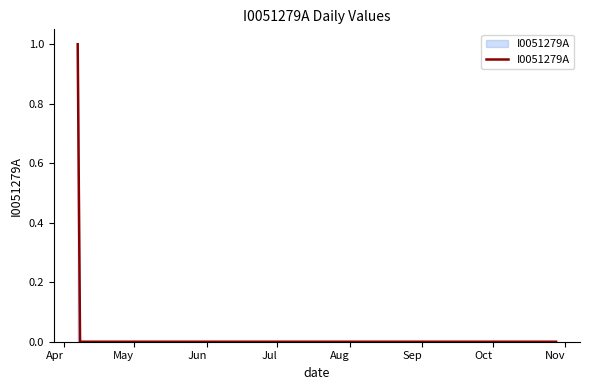

List the labels in order of value, largest first.

2023-04-07, 2023-04-14, 2023-04-21, 2023-04-28, 2023-05-05, 2023-05-12, 2023-05-19, 2023-05-26, 2023-06-02, 2023-06-09, 2023-06-16, 2023-06-23, 2023-06-30, 2023-07-07, 2023-07-14, 2023-07-21, 2023-07-28, 2023-08-04, 2023-08-11, 2023-08-18